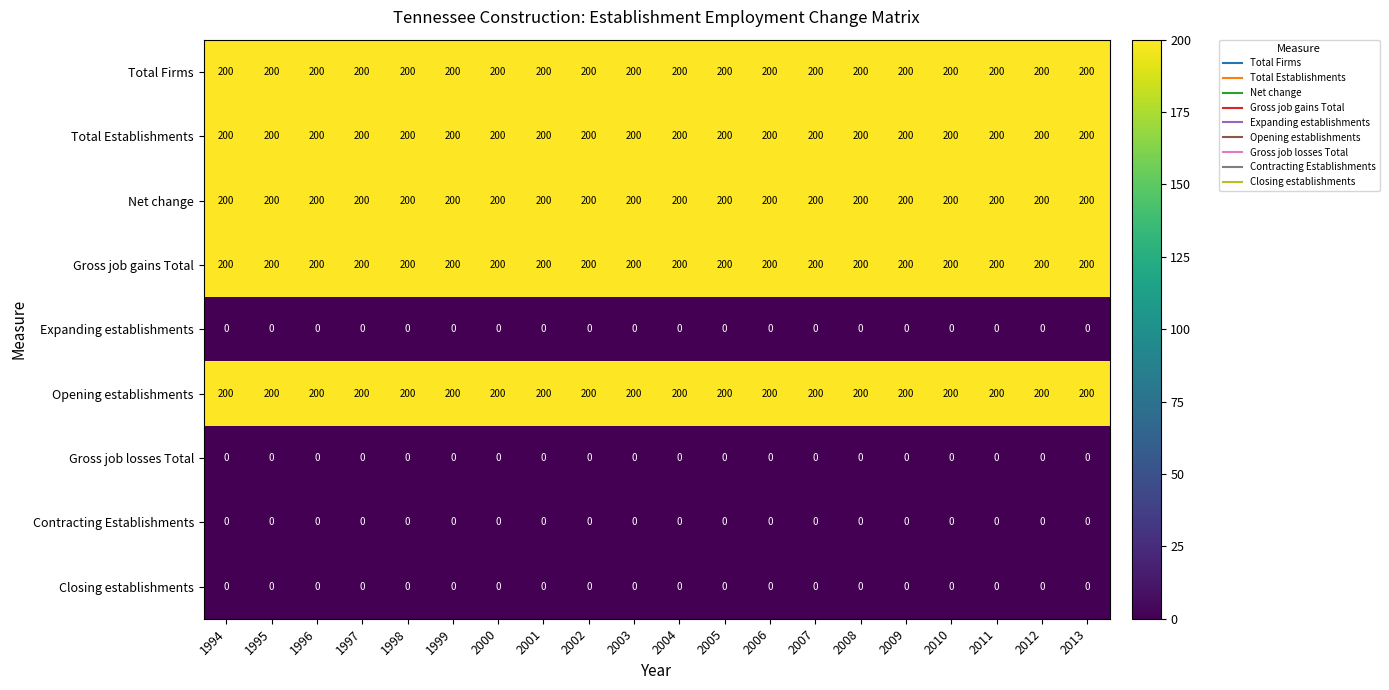

What is the spread (max minus min) of values at 2000?

200